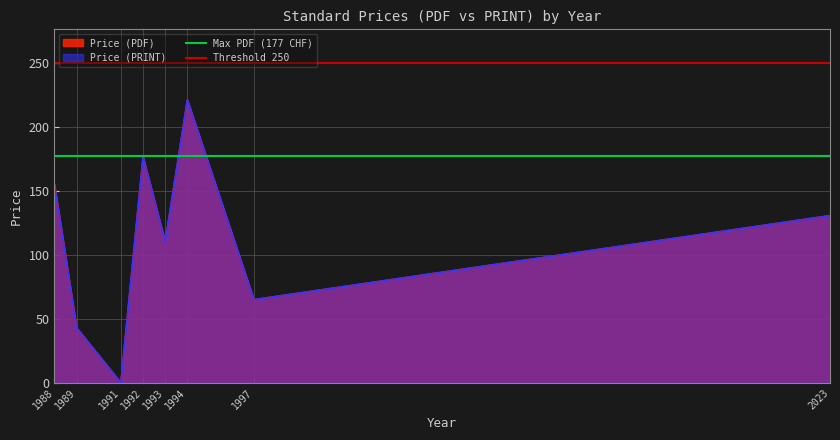

What is the sum of all Max PDF (177 CHF) values?

354